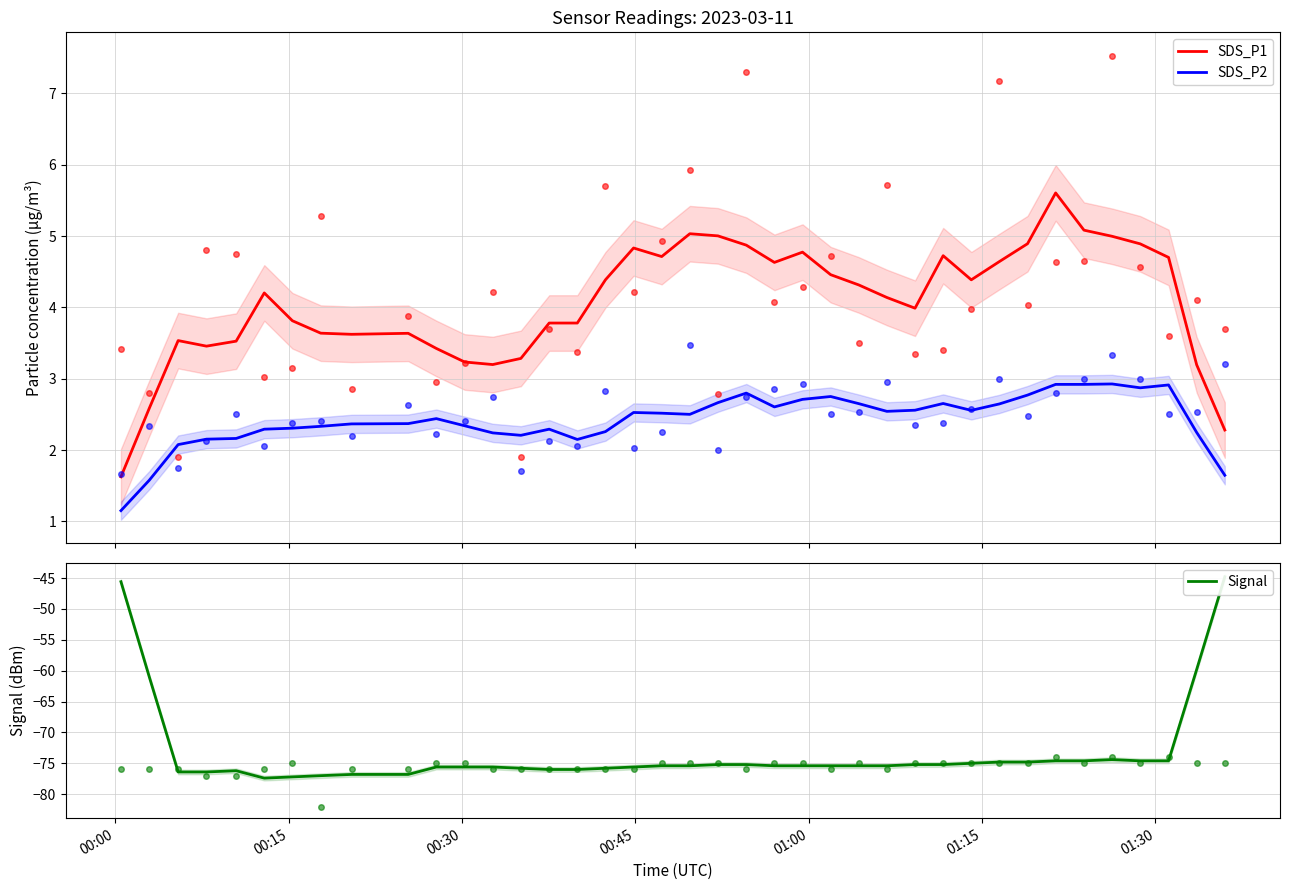

What is the difference between the maximum and second lowest values in the Signal series?

32.4